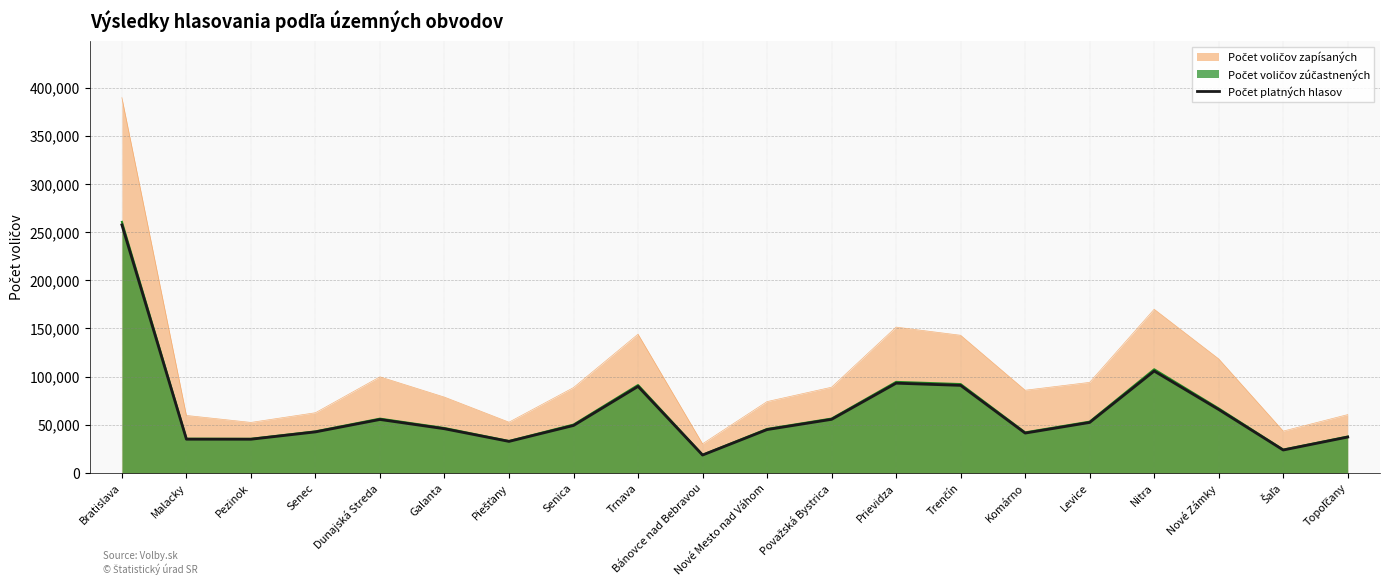

What is the spread (max minus min) of values at Nové Zámky?

52545